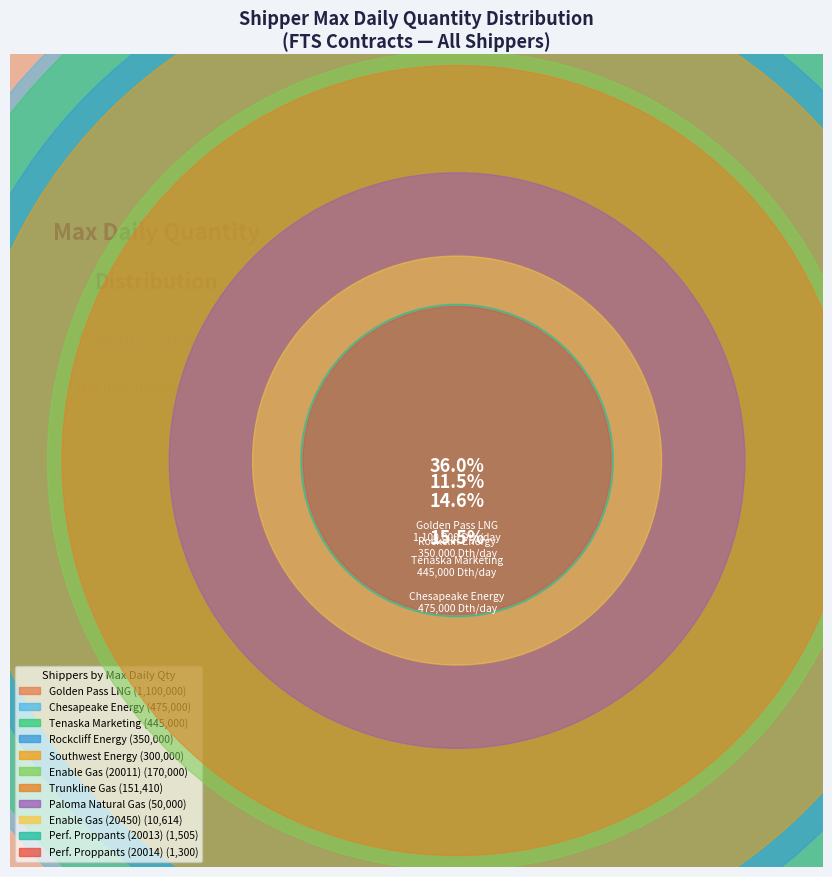

What portion of the pie excludes Enable Gas Transmission, LLC (20450)?

99.7%